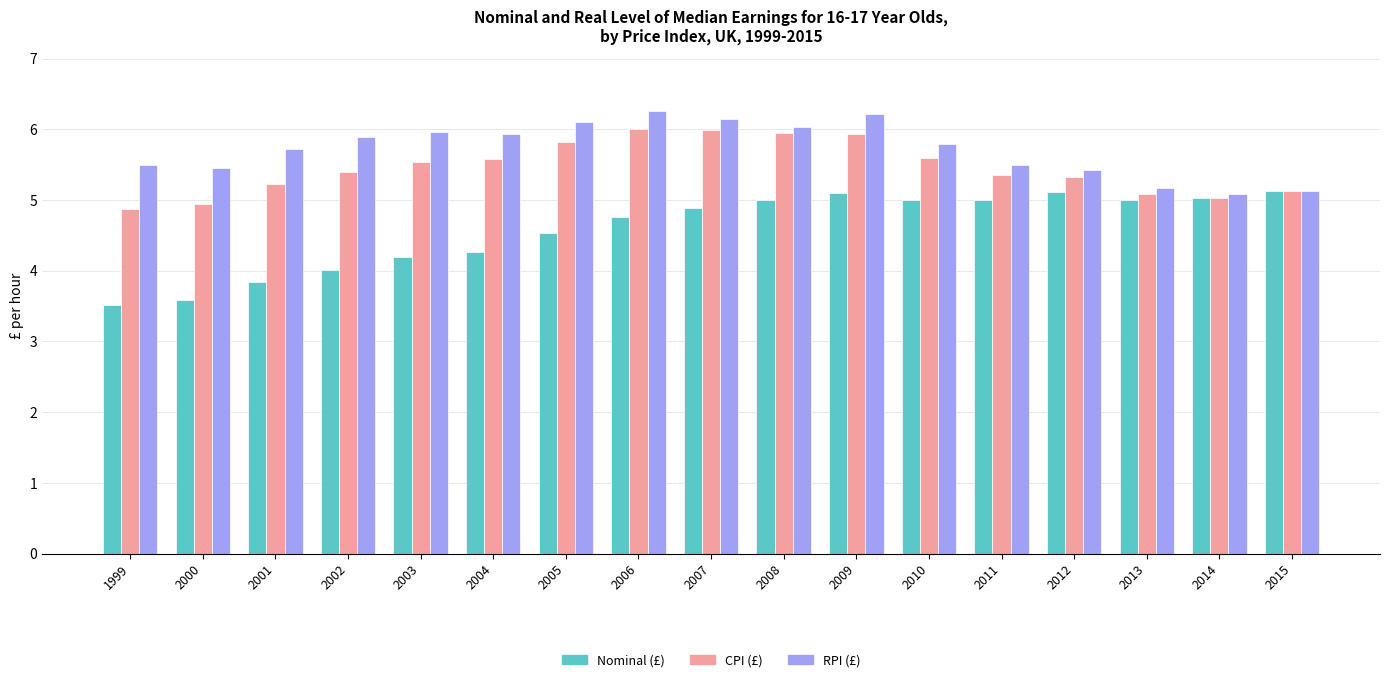

What is the value of the Nominal (£) bar at the 11th from the left?

5.1